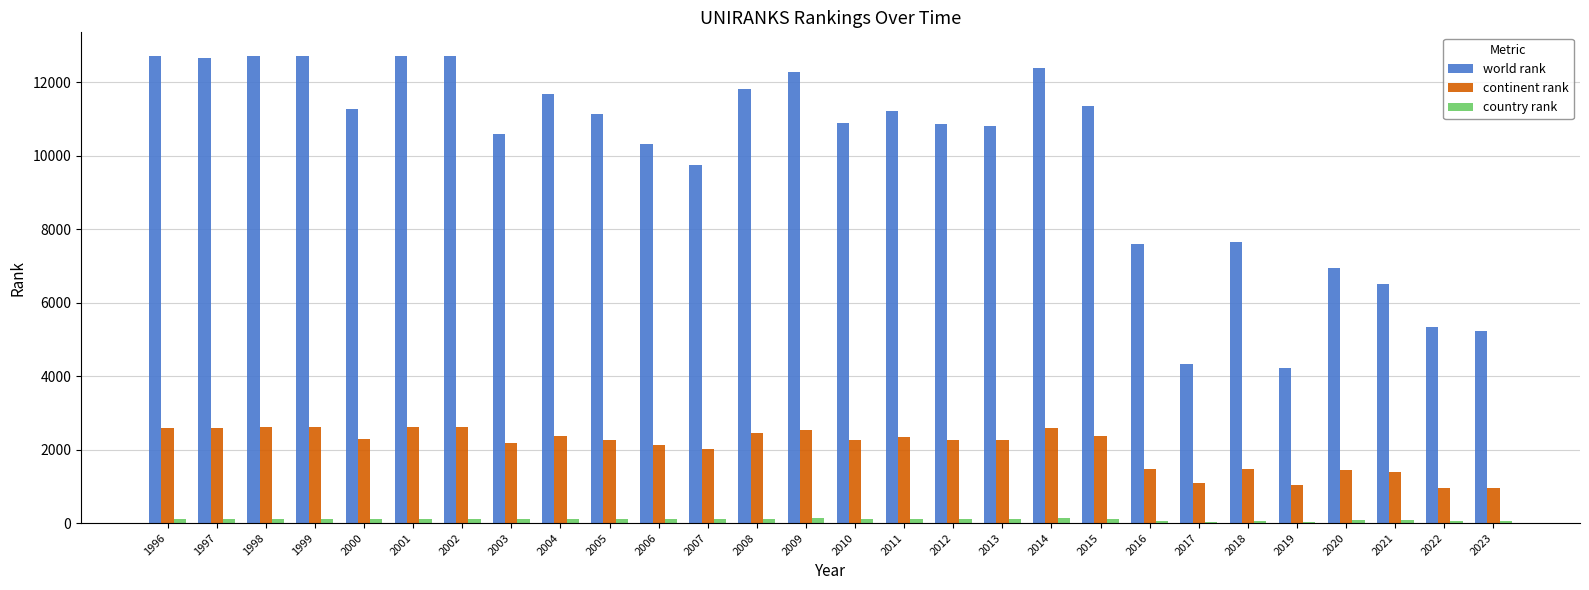

Is it true that continent rank equals 2265 at 2012?

True